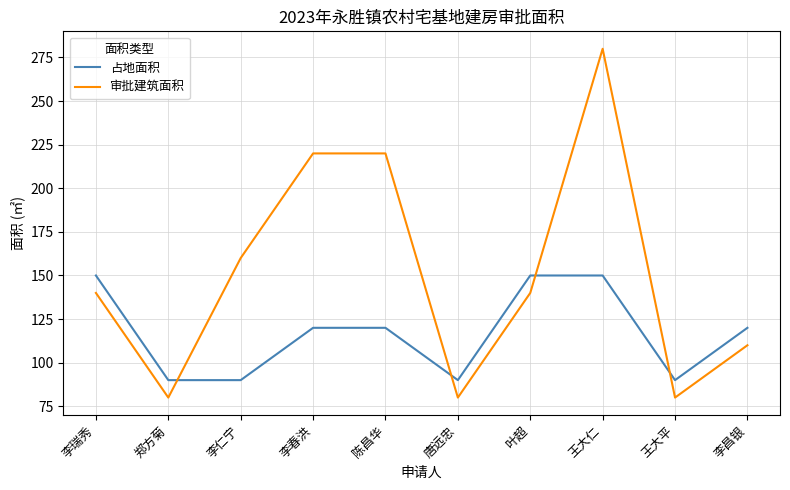

How many 占地面积 values are between 90 and 150?

10